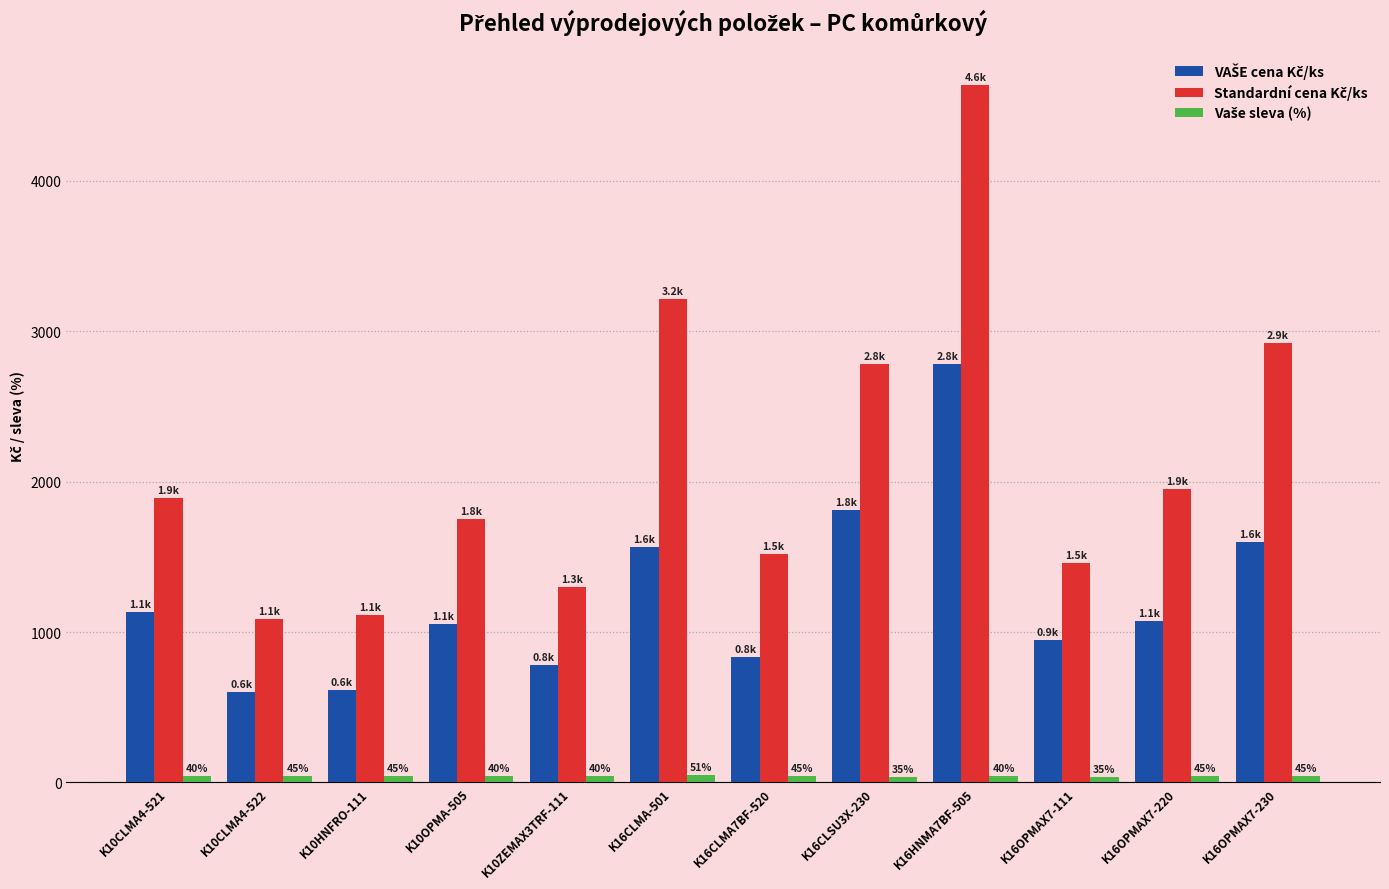

What is the label of the 1st bar from the left?

K10CLMA4-521